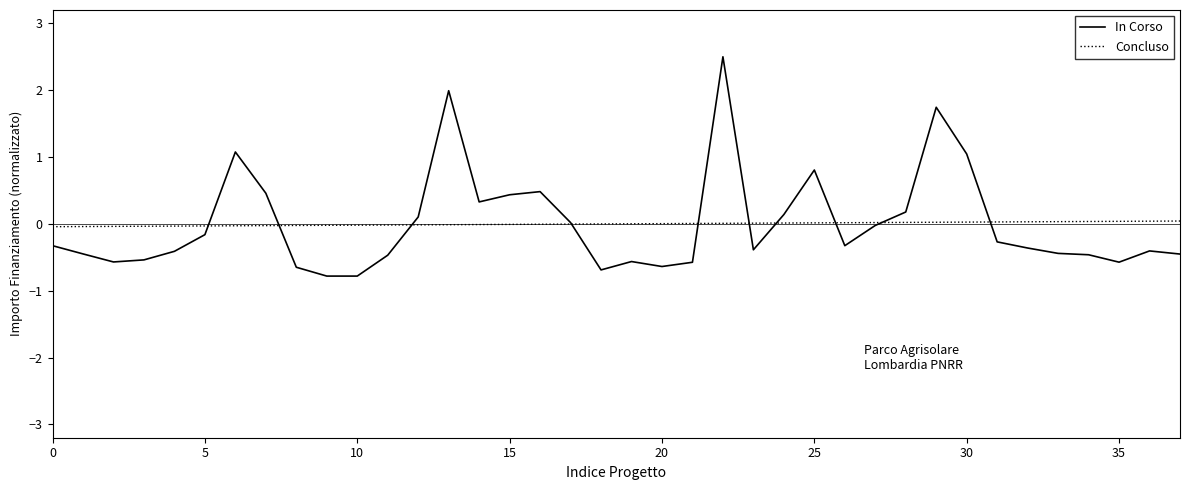

Count the number of categories in the chart.

38